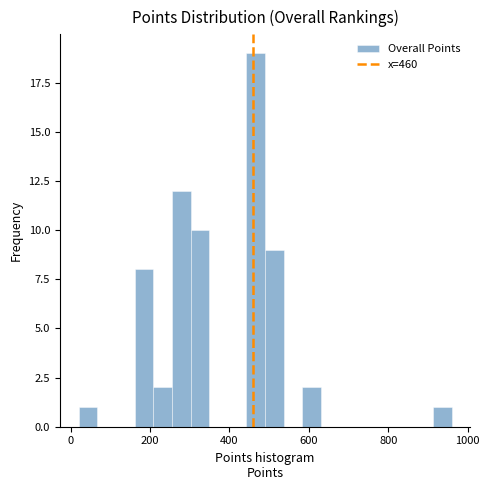

Read against the x-axis, roughly where is the centre of the tallest bar?

460